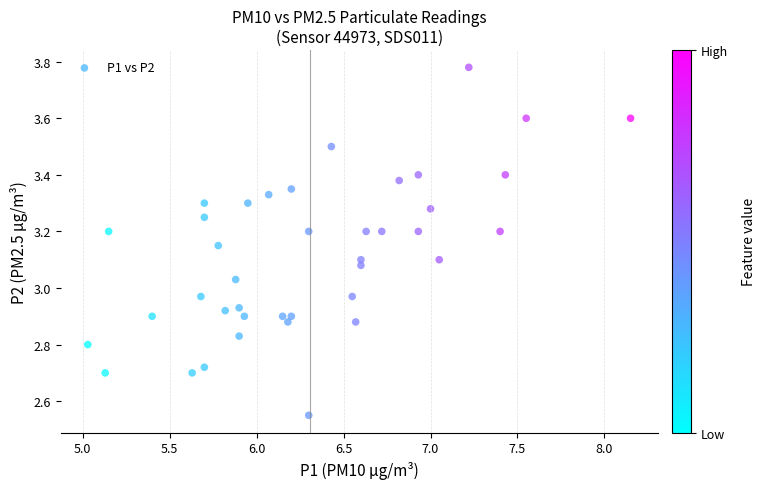

What is the range of Y values (max minus min)?

1.2